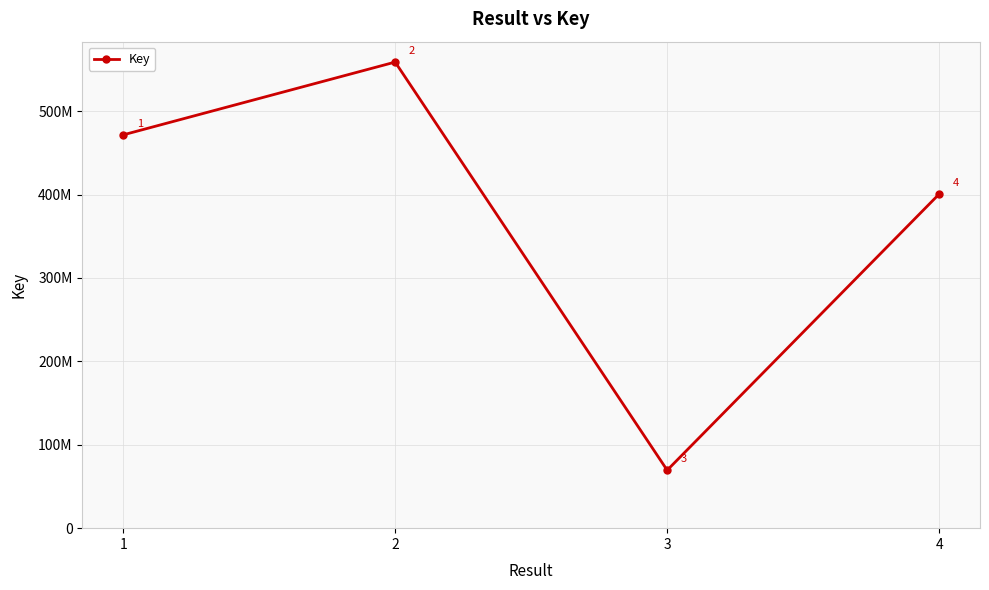

How many values are between 400716355 and 558938203?

3